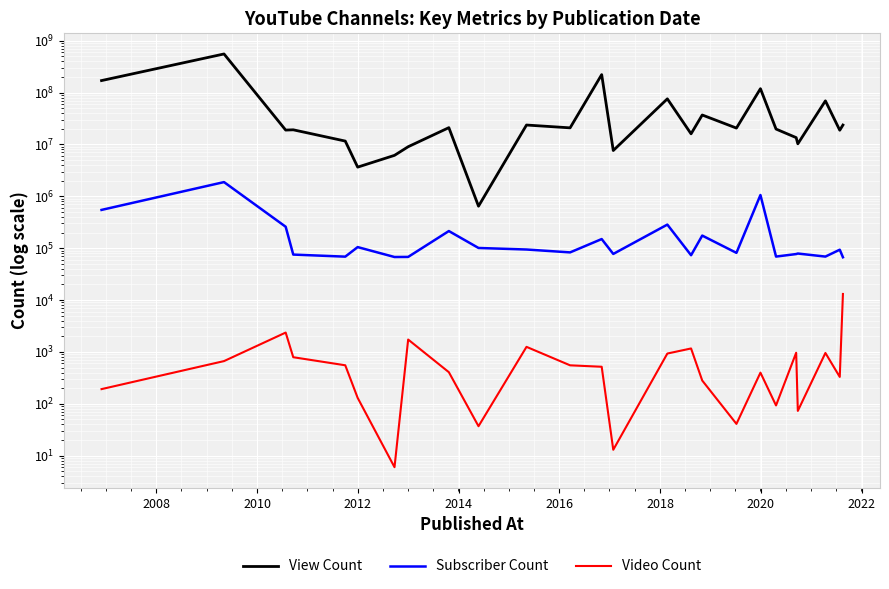

What is the average value of the Video Count series?

1102